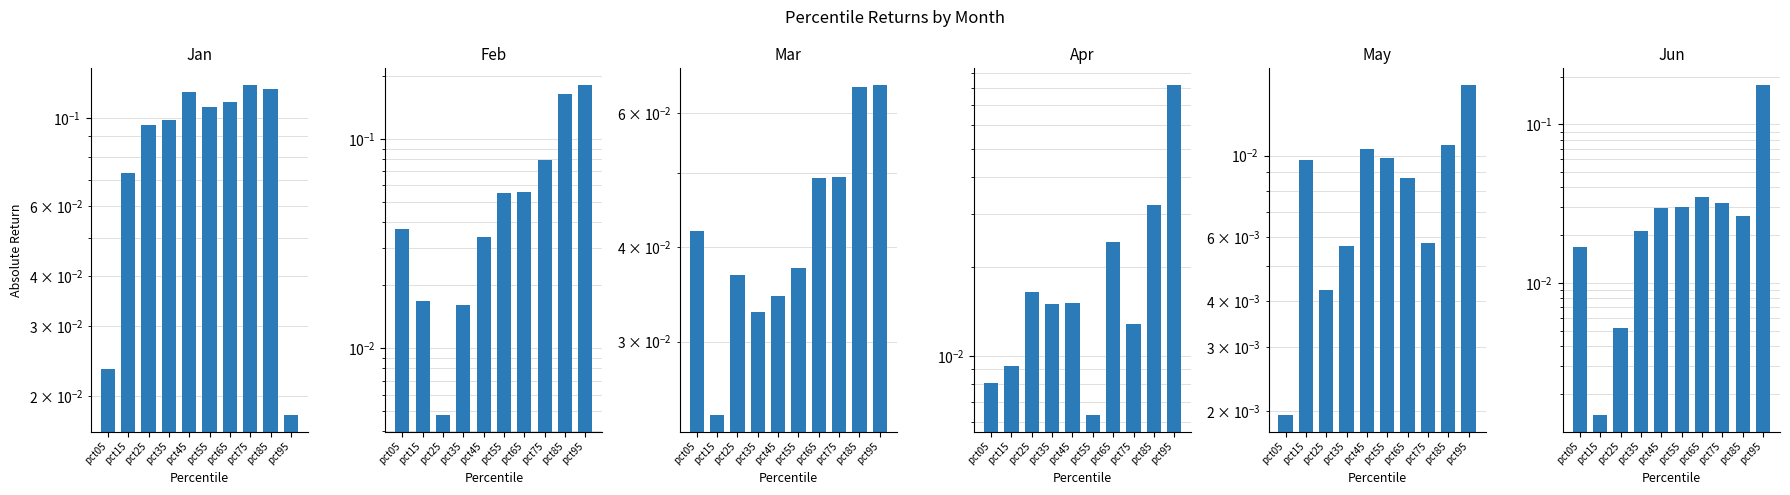

Which series has the largest total across all categories?

Jan